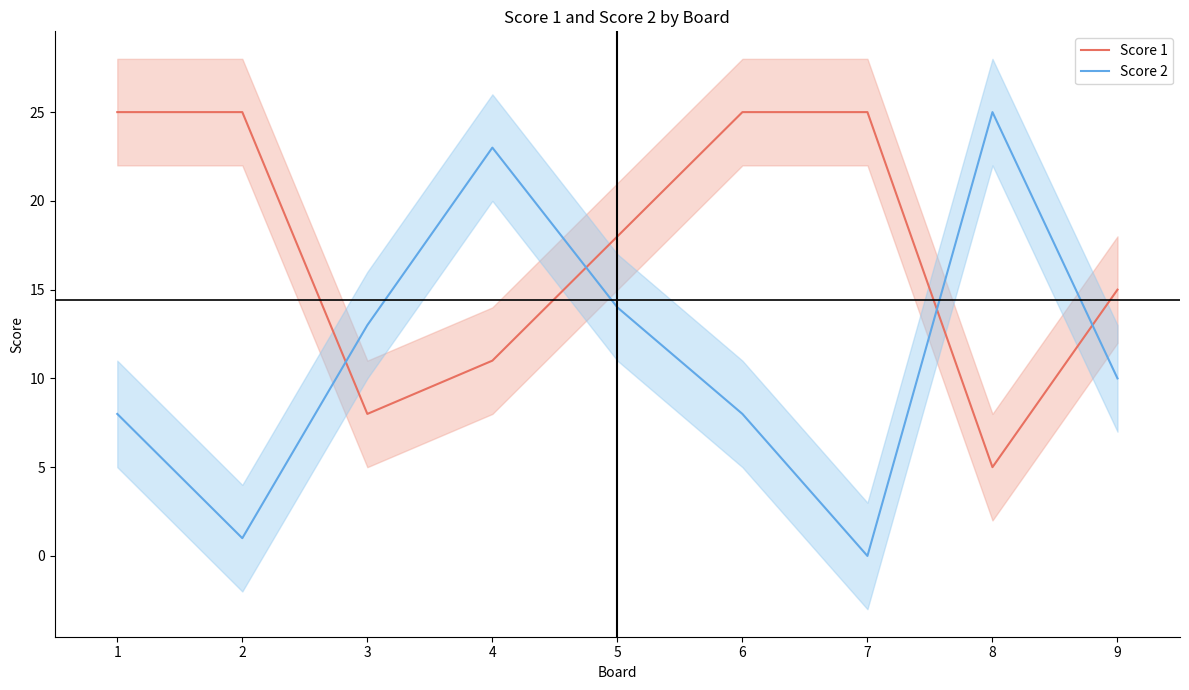

What are all the series names shown in the legend?

Score 1, Score 2